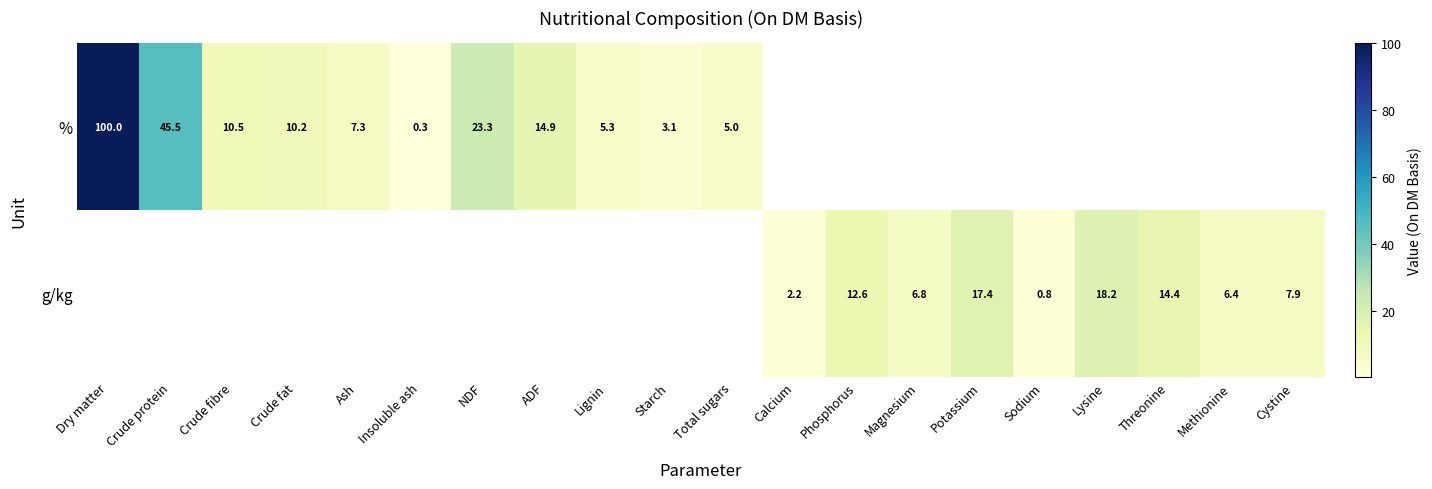

True or false: % has a value of 23.5 at Crude protein.

False